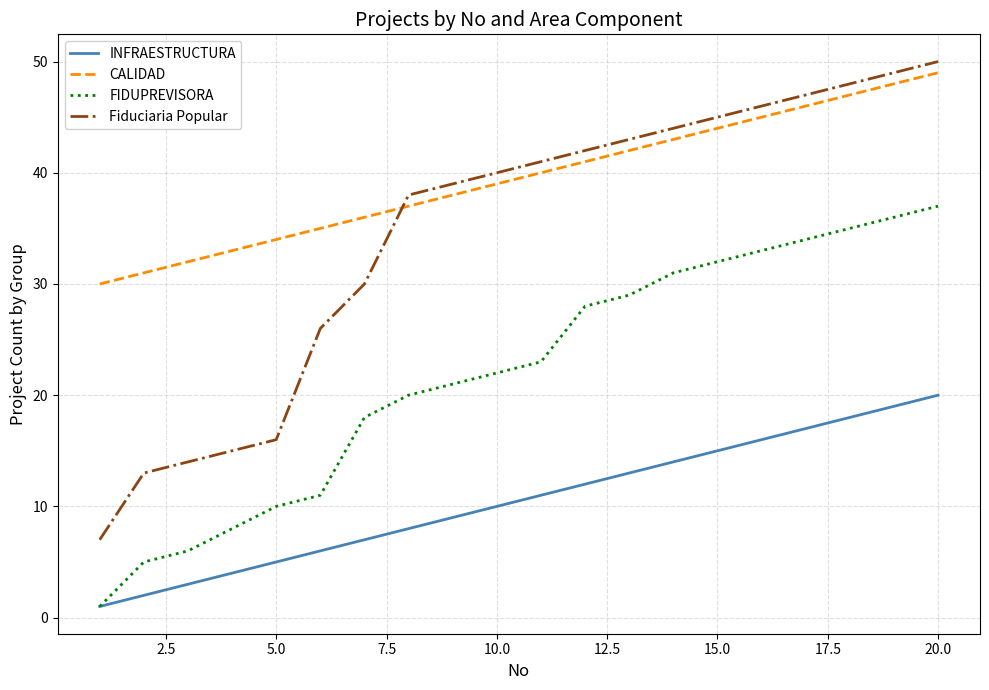

Which series has the widest spread of values?

Fiduciaria Popular